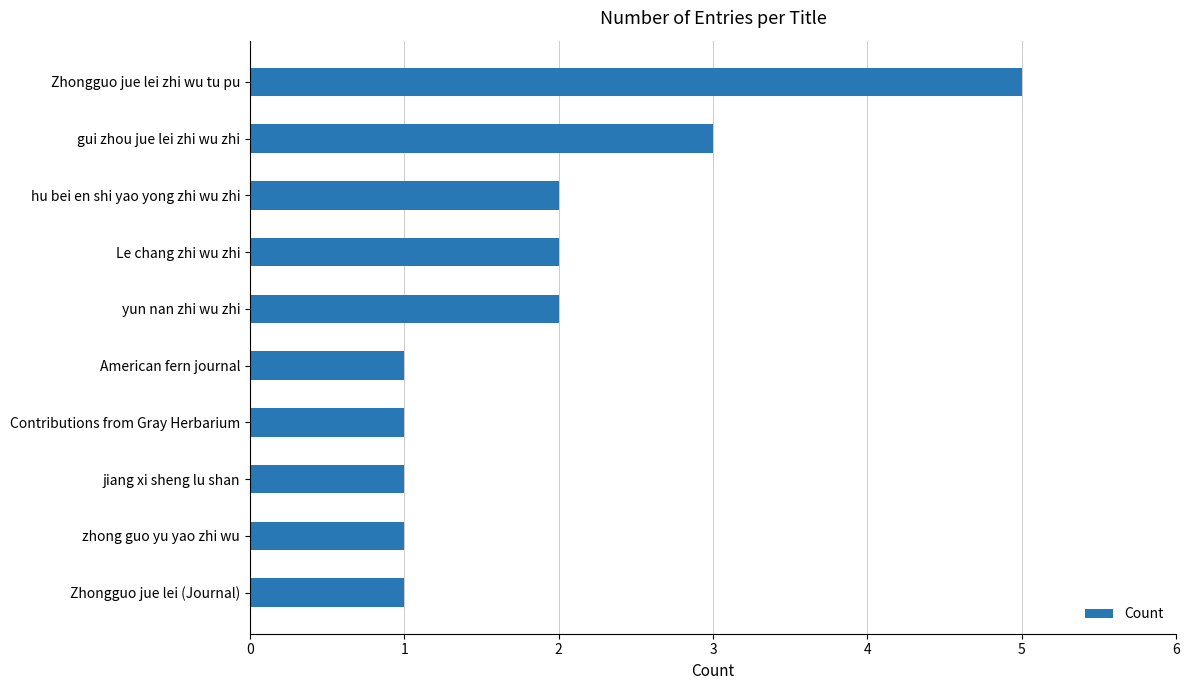

What is the difference between the maximum and minimum values?

4